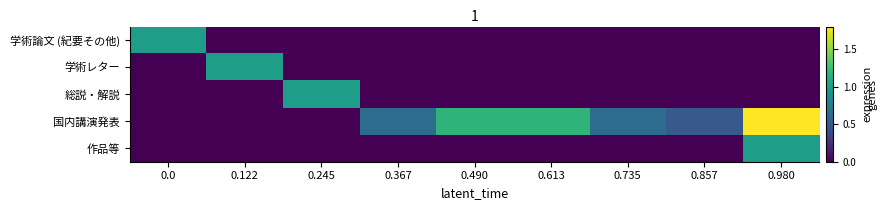

What is the spread (max minus min) of values at 0.0?

1.0